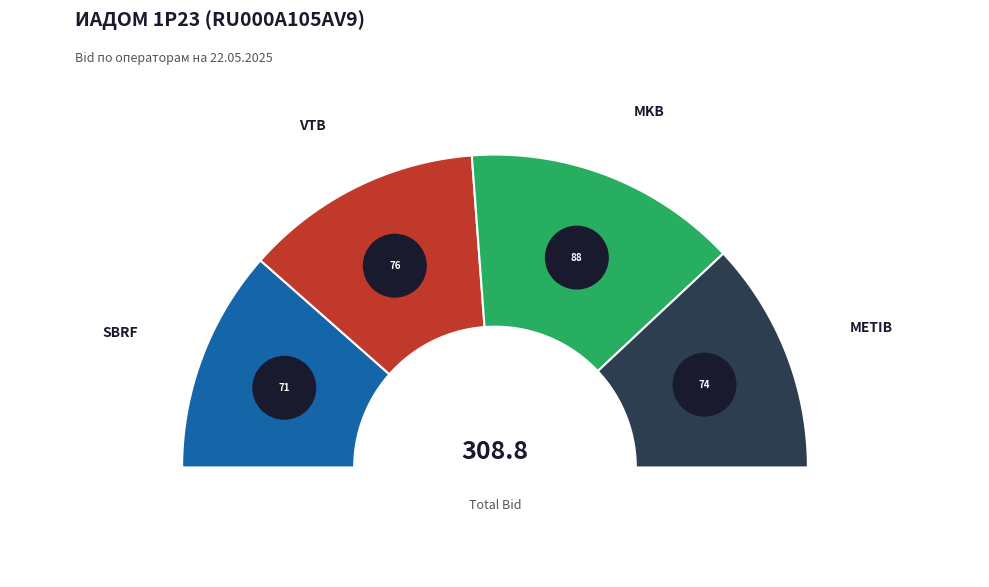

The SBRF slice represents 16% of the pie. True or false?

False